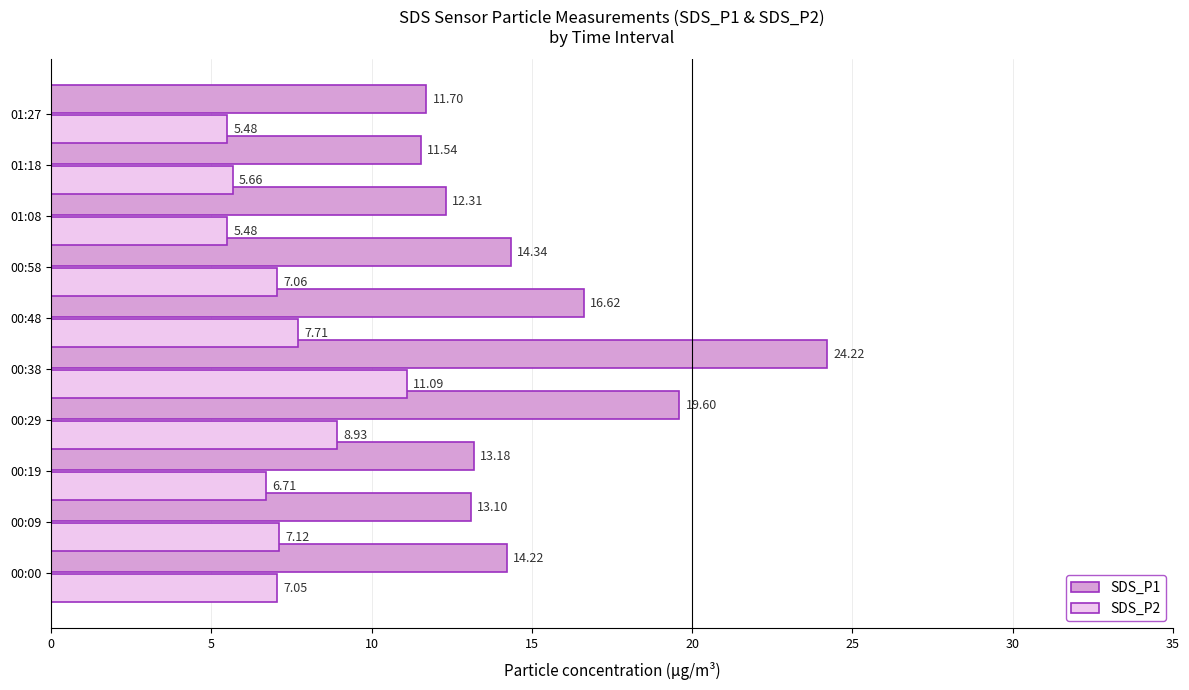

Which label corresponds to the largest value in the chart?

00:38